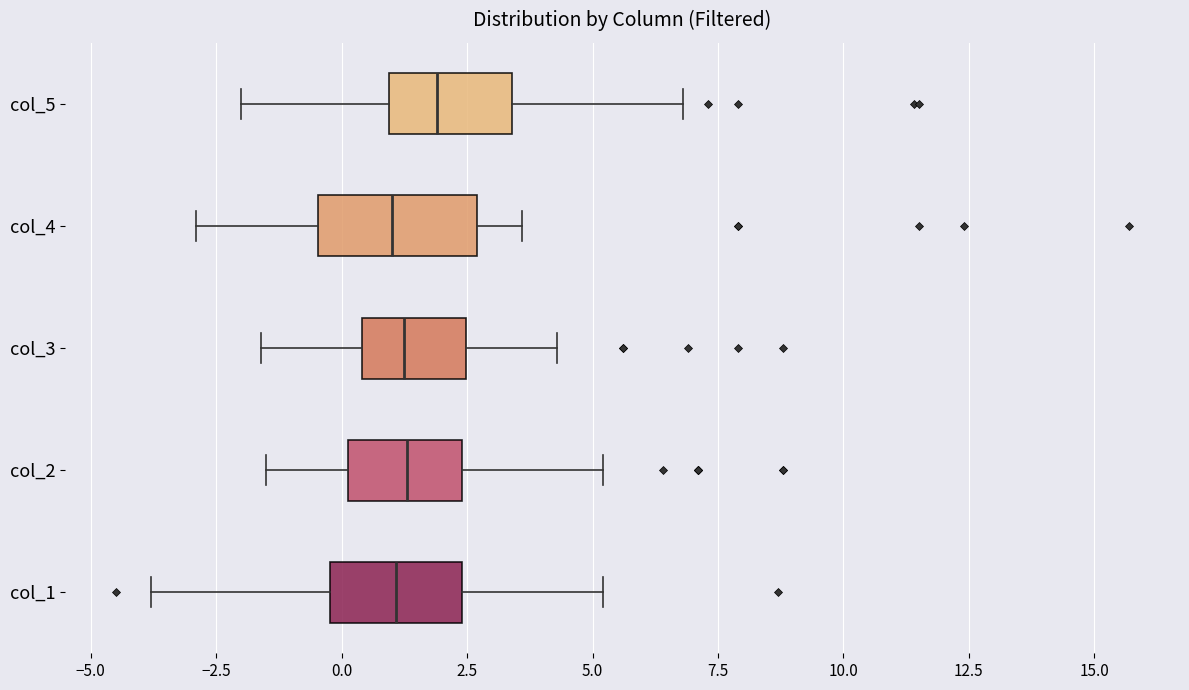

Reading bottom to top, transcribe this box plot: for each box, give where its median line is, the range the box spans, and where its two whiskers end, as read against the x-axis. The values are not printed on the chart, so give them approximately, as read against the axis.

col_1: median 1.0, box 0.0 to 2.5, whiskers -4.0 to 5.0
col_2: median 1.5, box 0.0 to 2.5, whiskers -1.5 to 5.0
col_3: median 1.5, box 0.5 to 2.5, whiskers -1.5 to 4.5
col_4: median 1.0, box -0.5 to 2.5, whiskers -3.0 to 3.5
col_5: median 2.0, box 1.0 to 3.5, whiskers -2.0 to 7.0